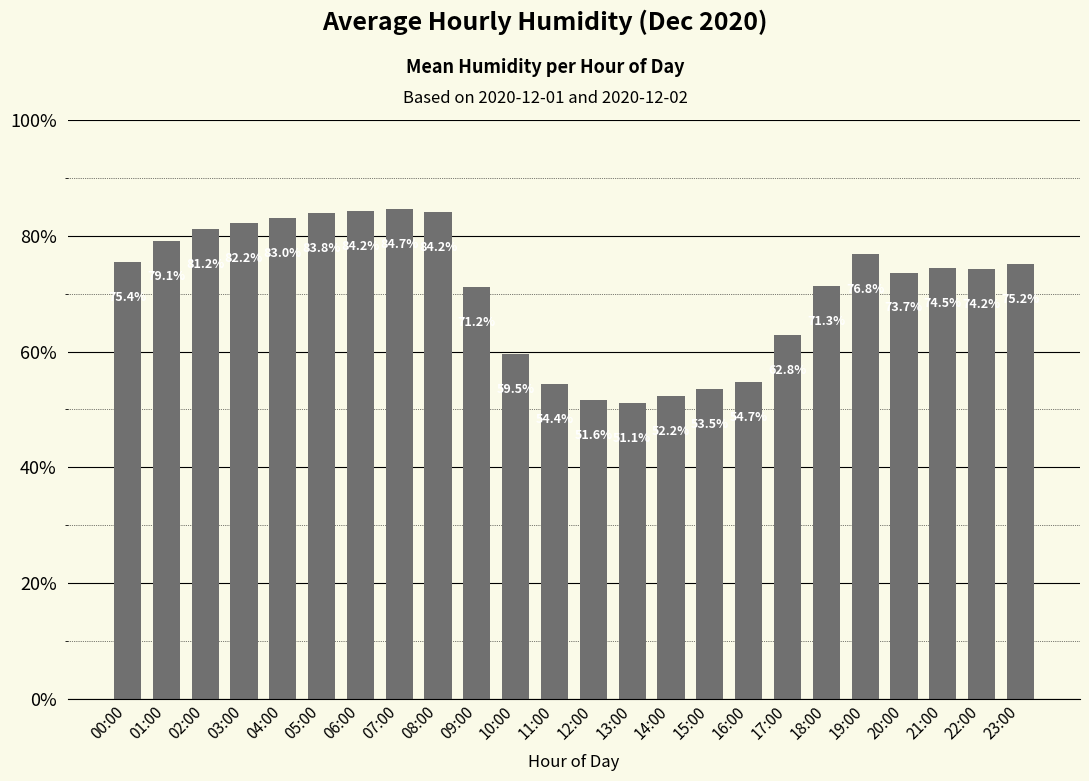

The value at 23:00 is 16.5. True or false?

False